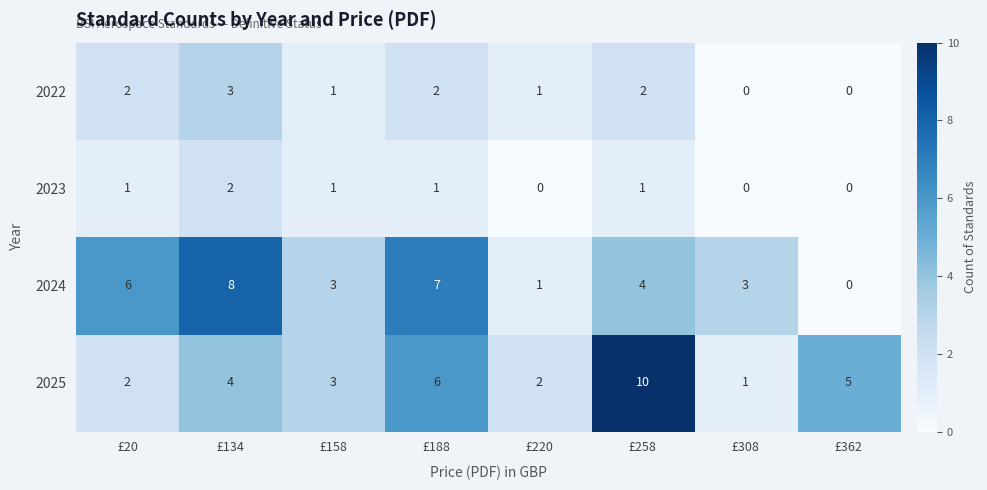

At which label is 2025 closest to 5?

£362